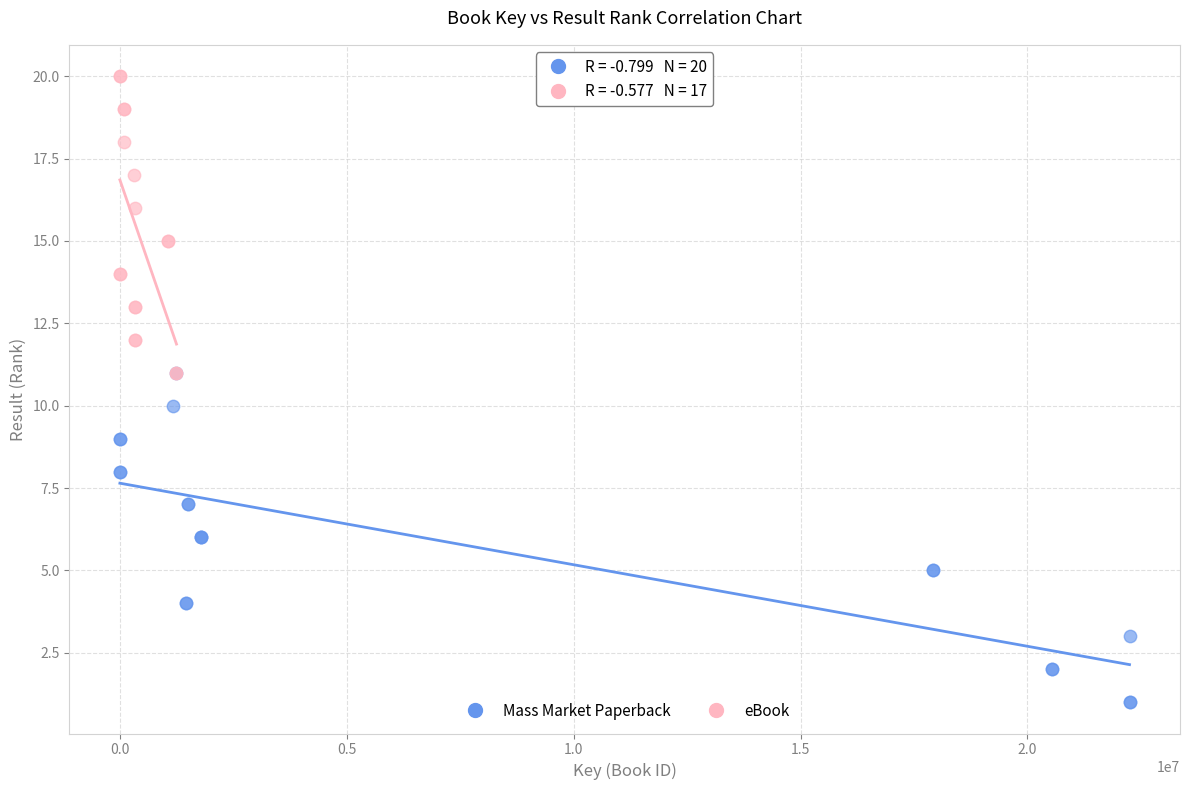

Which series has the largest Y range (max minus min)?

Mass Market Paperback